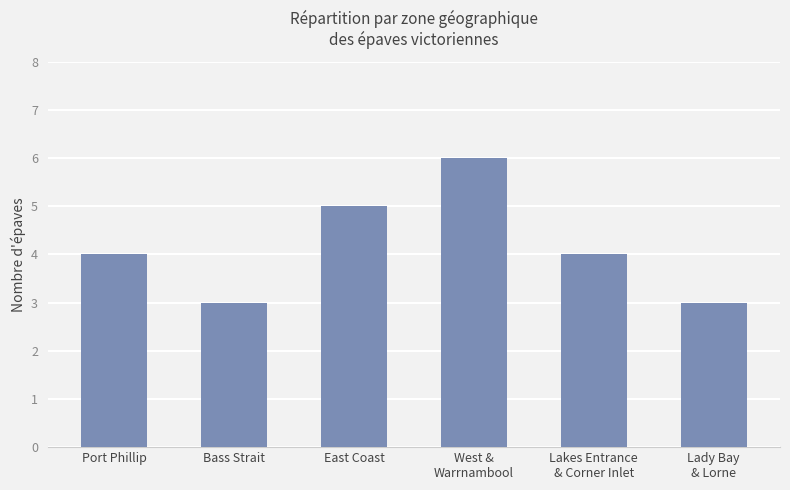

Reading left to right, extract all data points from this chart.

4	3	5	6	4	3